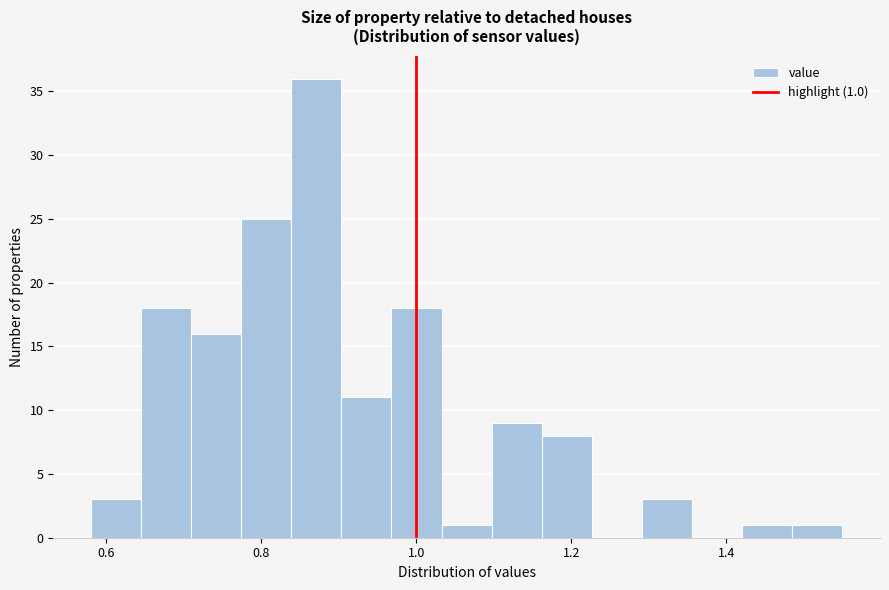

Around what value on the x-axis is the tallest bar? Give the approximate position of its centre, as read against the axis.

0.88